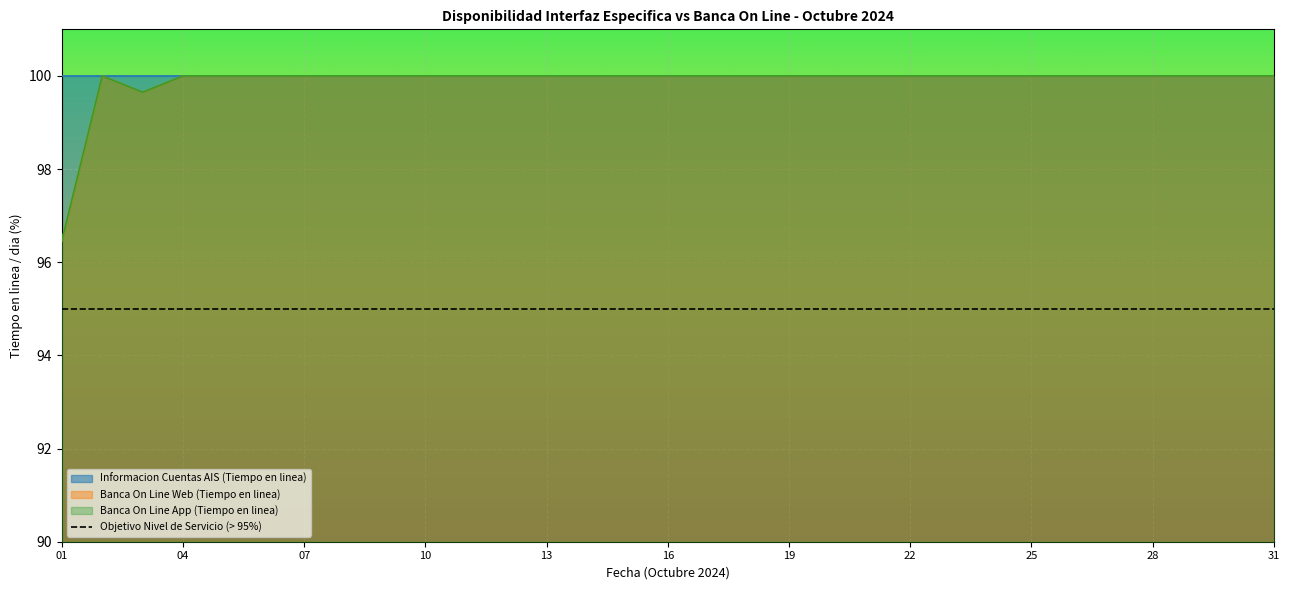

What is the average value of the Banca On Line Web (Tiempo en linea) series?

99.9